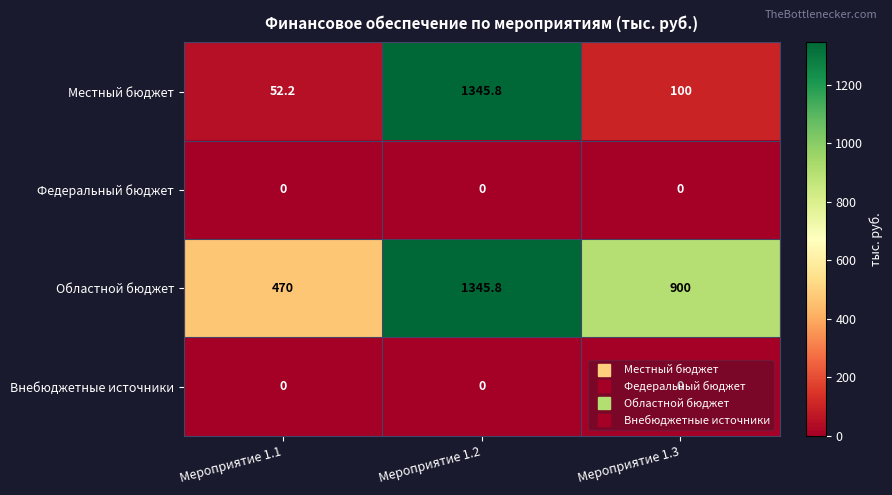

Is it true that Местный бюджет equals 100.0 at Мероприятие 1.3?

True